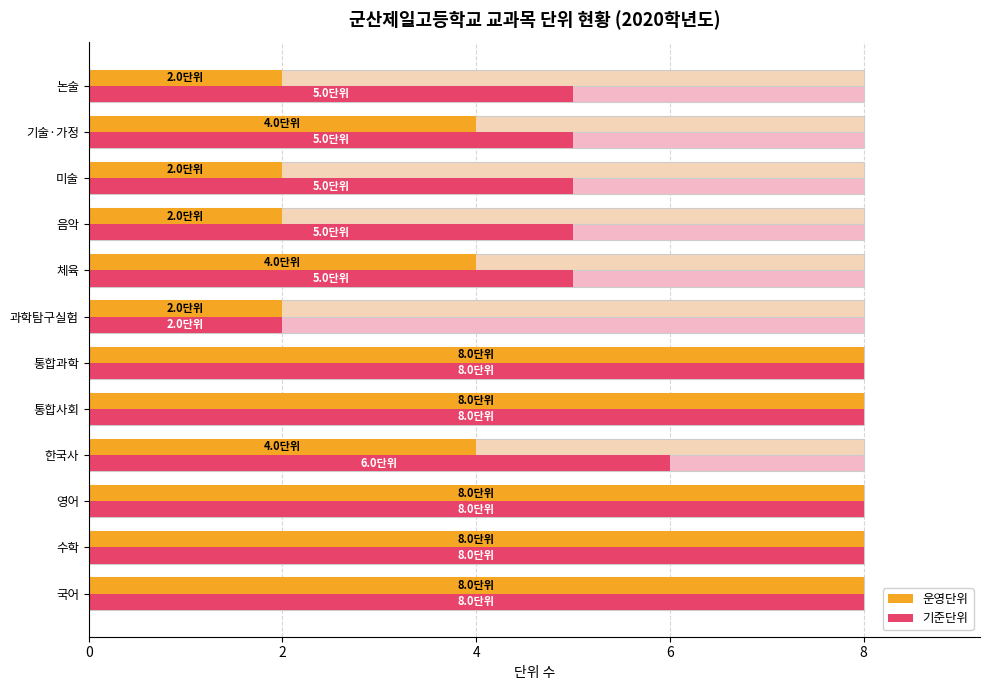

Count the 운영단위 values in the range 2 to 8.

12